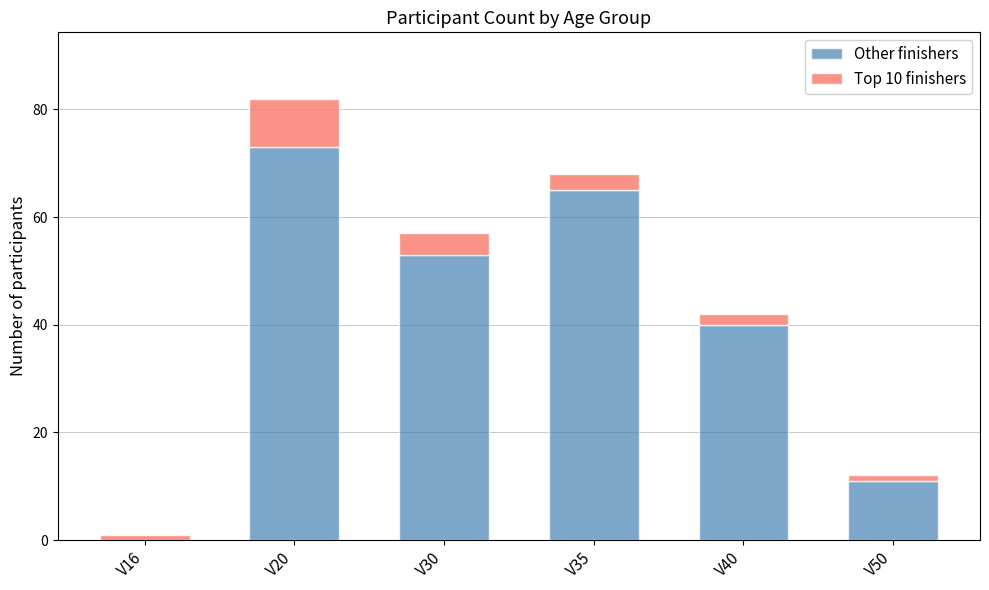

What is the maximum value for Other finishers?

73